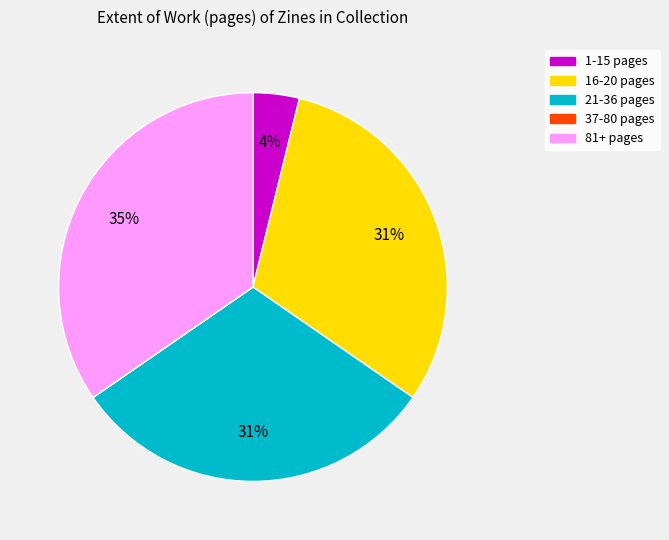

What is the largest slice in the pie chart?

81+ pages